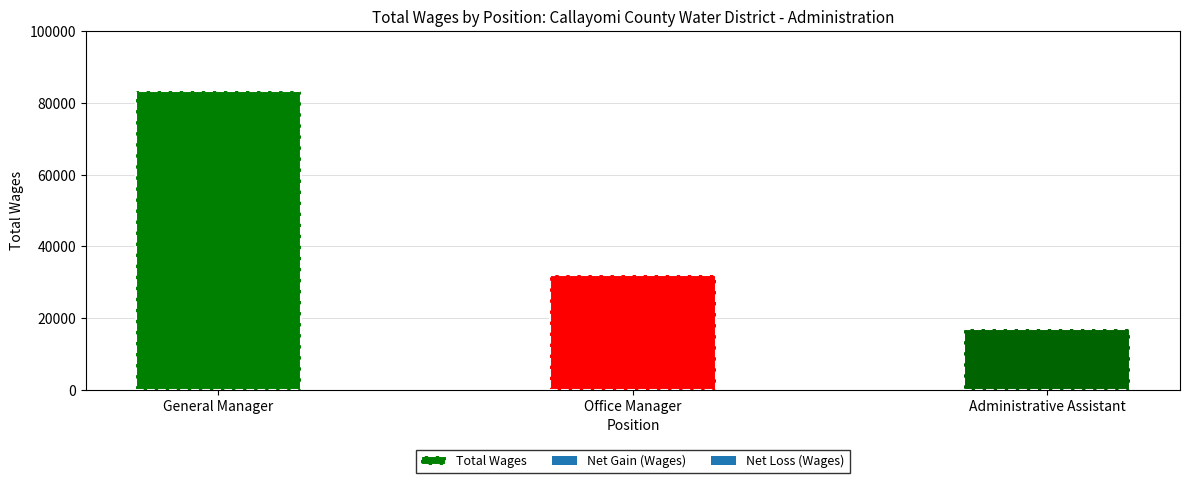

The chart shows a value of 32068 at Office Manager. True or false?

True